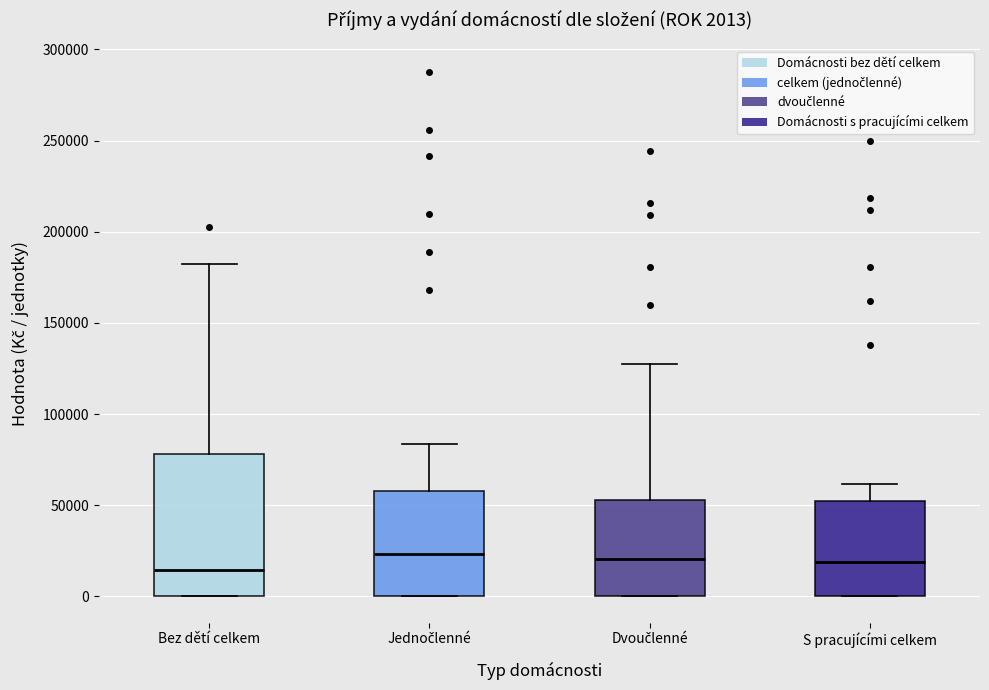

Which box is the tallest, from its lower edge to its upper edge?

Bez dětí celkem